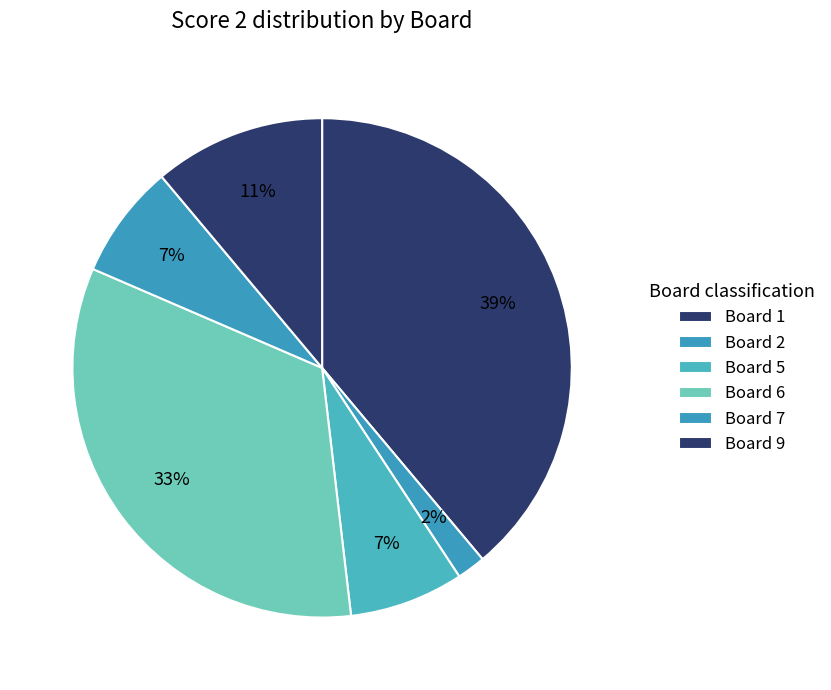

What is the smallest slice in the pie chart?

Board 2